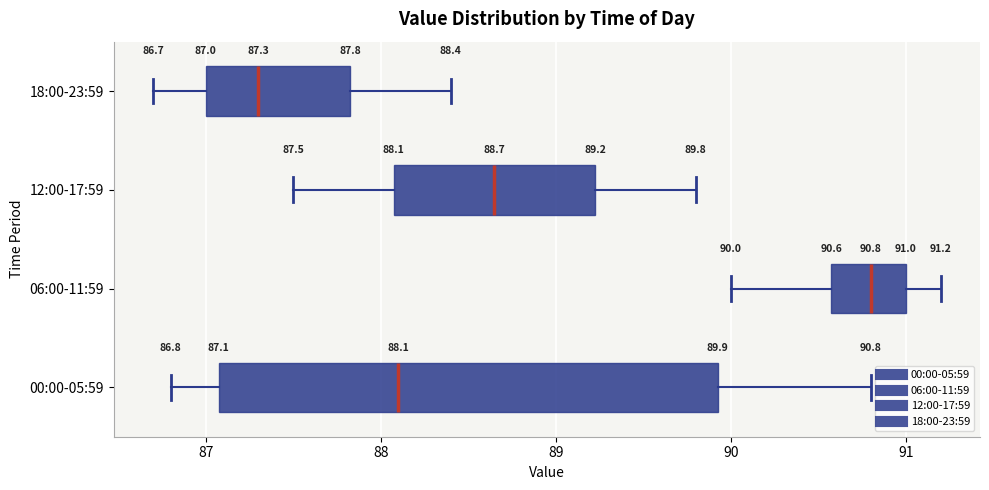

Comparing the boxes themselves (not the whiskers), which one is the widest?

00:00-05:59